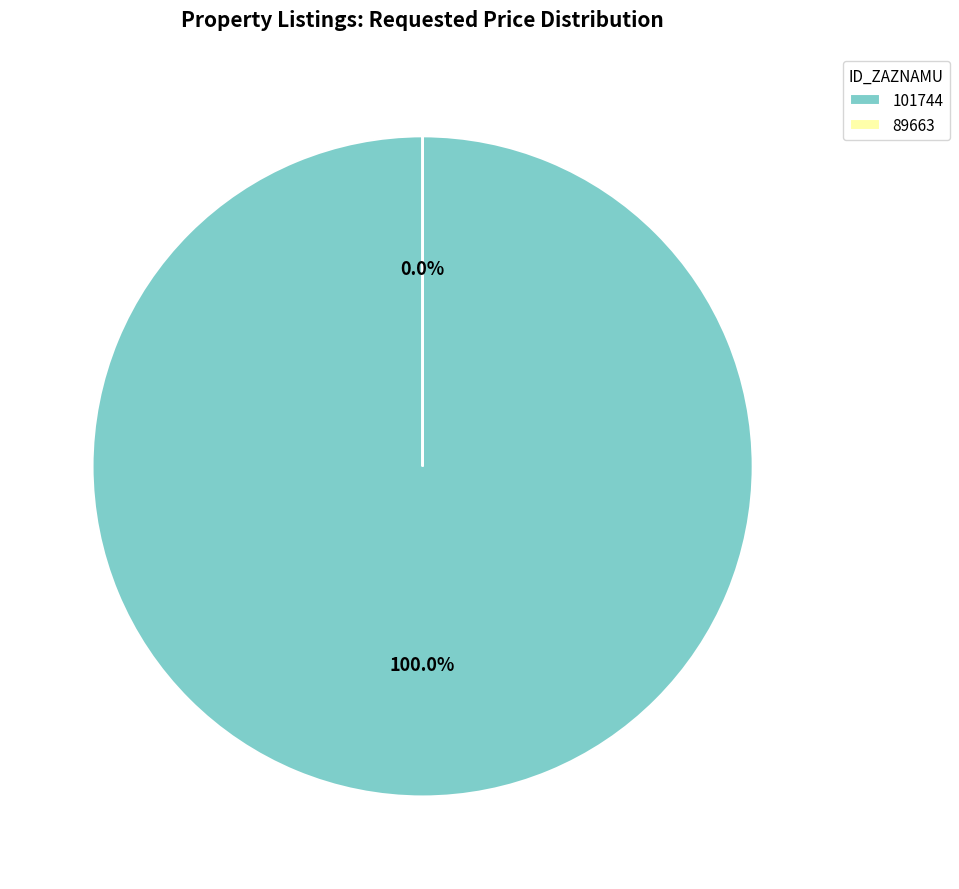

What is the majority slice?

101744